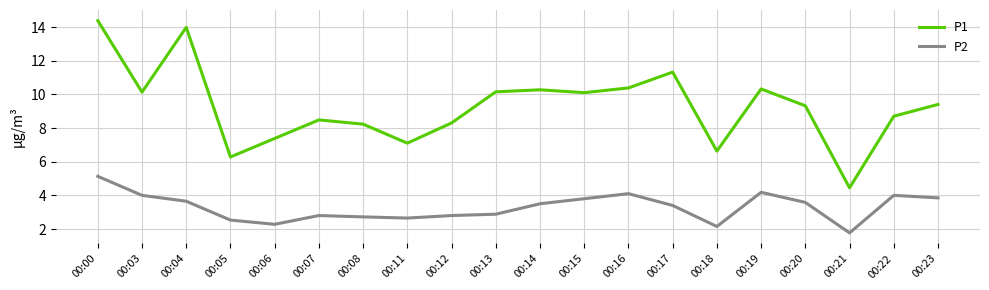

The value of P2 at 00:06 is 2.3. True or false?

True